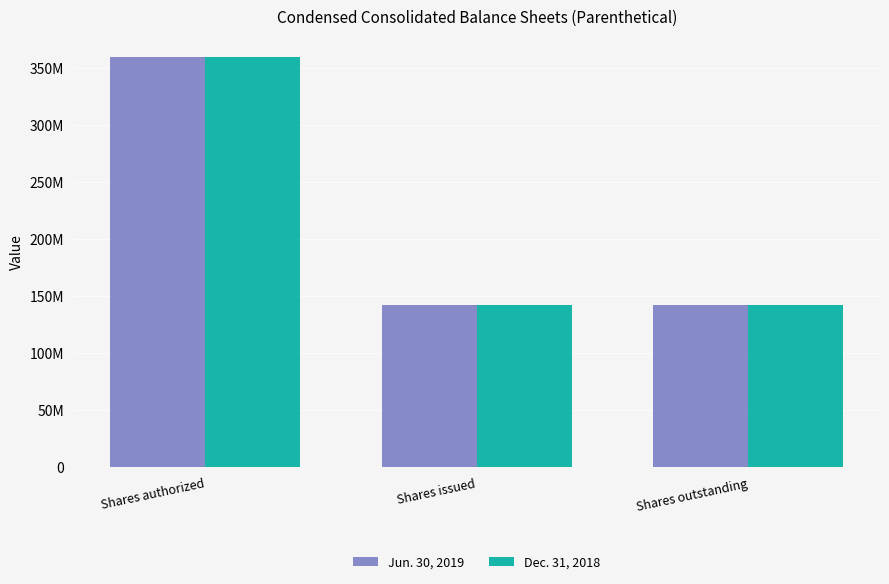

Reading left to right, what are all the values shown in this chart?

Jun. 30, 2019: 360000000	141969666	141969666
Dec. 31, 2018: 360000000	141969666	141969666